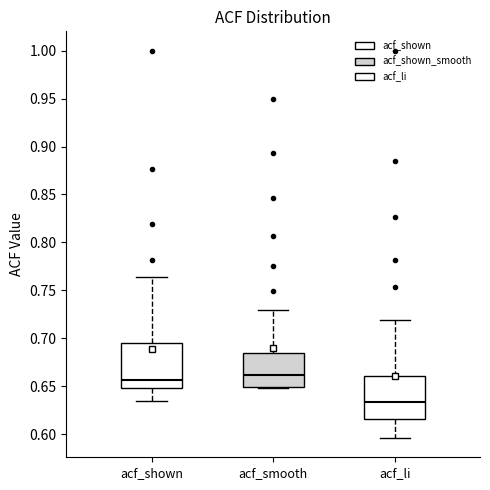

Reading left to right, transcribe this box plot: for each box, give where its median line is, the range the box spans, and where its two whiskers end, as read against the y-axis. The values are not printed on the chart, so give them approximately, as read against the axis.

acf_shown: median 0.655, box 0.650 to 0.695, whiskers 0.635 to 0.765
acf_smooth: median 0.660, box 0.650 to 0.685, whiskers 0.650 to 0.730
acf_li: median 0.635, box 0.615 to 0.660, whiskers 0.595 to 0.720